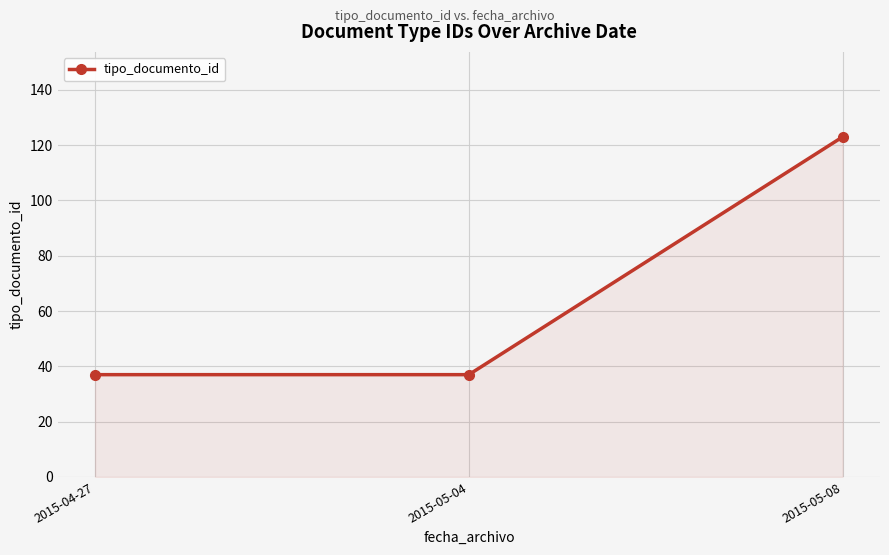

What position from the left is 2015-04-27?

1